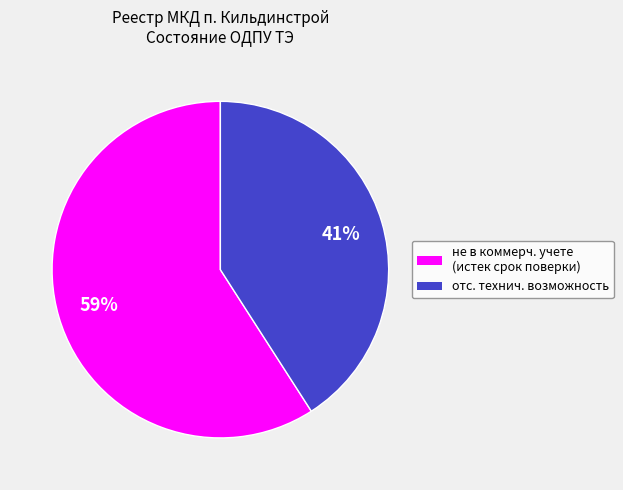

To the nearest percent, what is the difference between the largest and smallest slice percentages?

18%